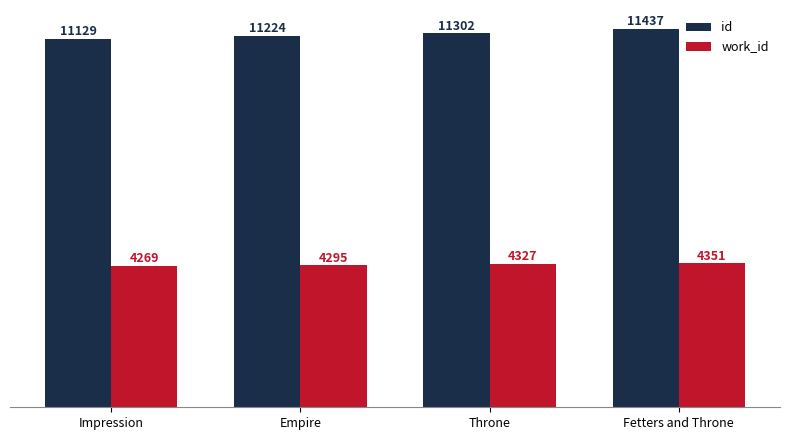

Is the value of work_id at Empire greater than the value of id at Empire?

No